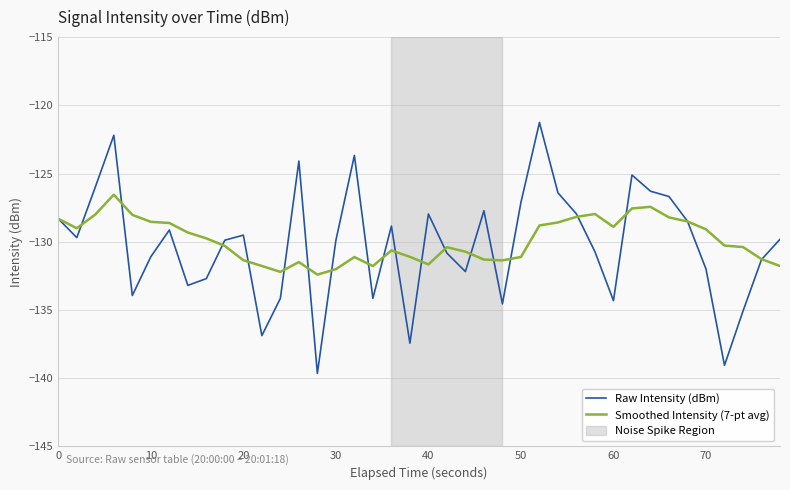

Which series has the largest range (max minus min)?

Raw Intensity (dBm)